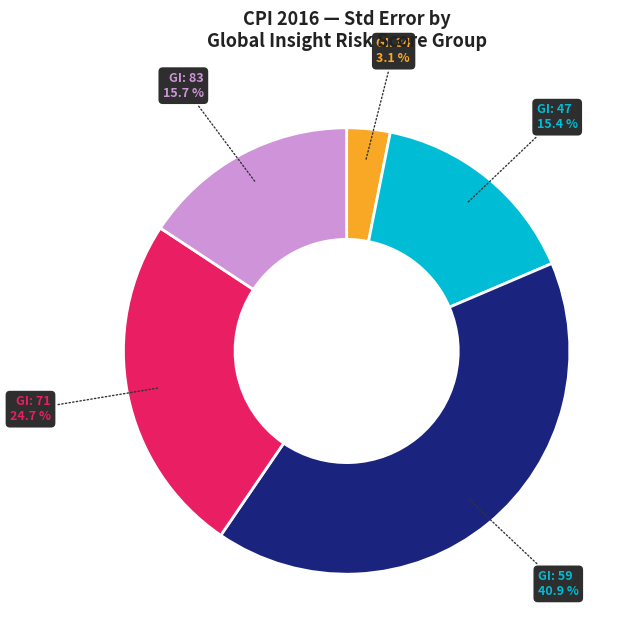

Is there a majority slice in this chart?

No